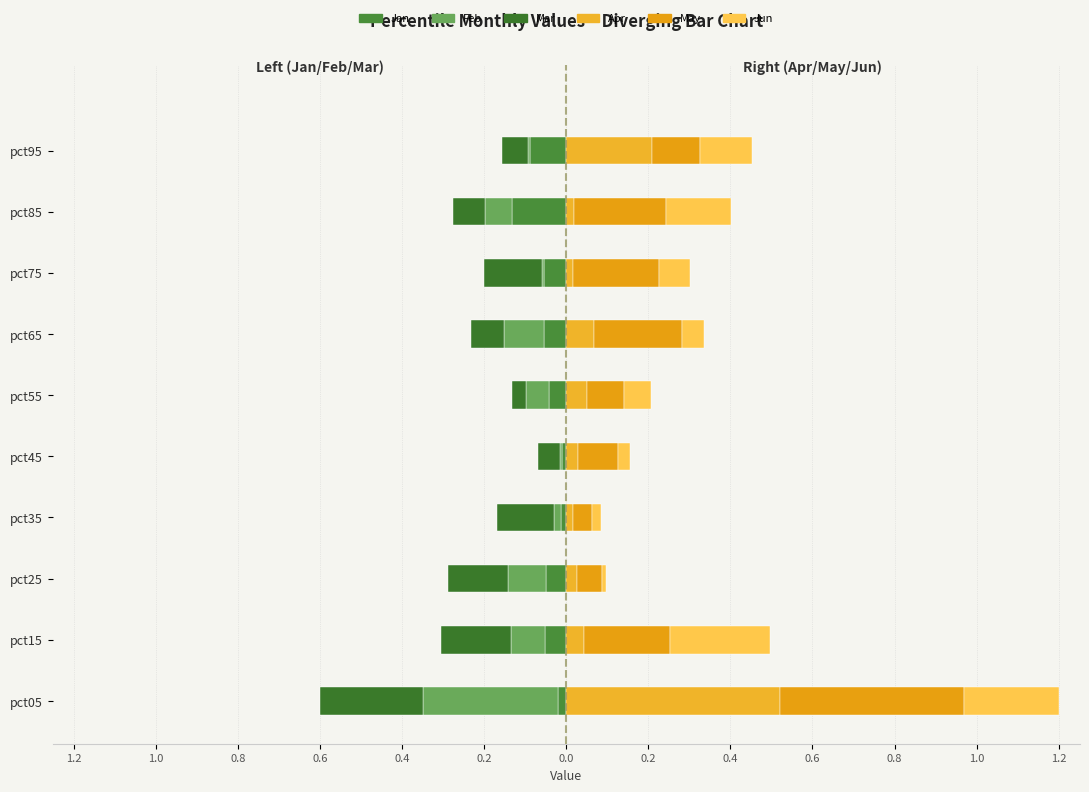

How many distinct data groups are displayed?

6